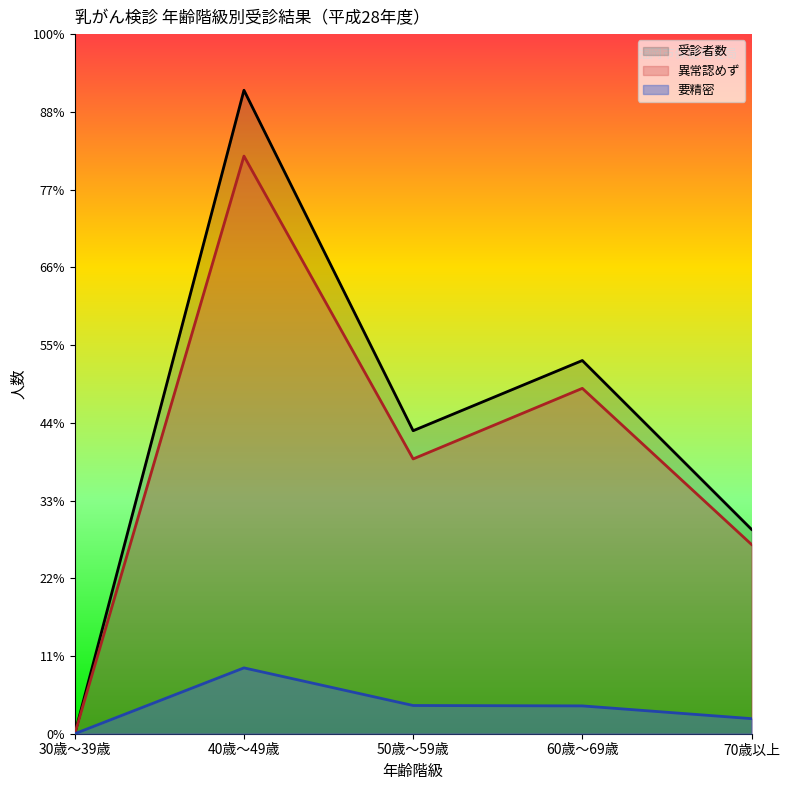

What is the difference between the second highest and minimum values in the 受診者数 series?

4801